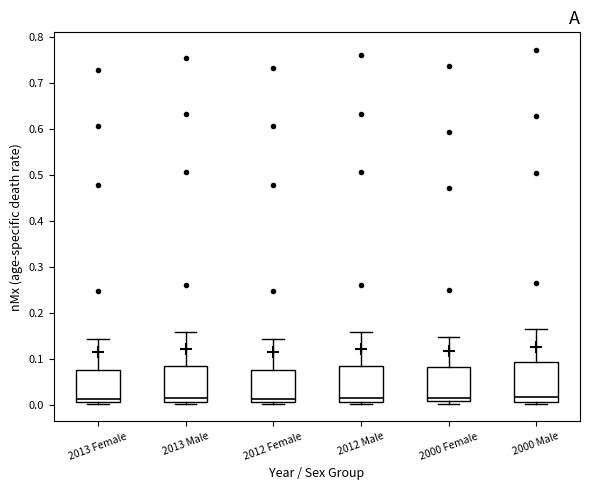

Reading left to right, transcribe this box plot: for each box, give where its median line is, the range the box spans, and where its two whiskers end, as read against the y-axis. The values are not printed on the chart, so give them approximately, as read against the axis.

2013 Female: median 0.01 (just above the box's lower edge), box 0.01 to 0.08, whiskers 0.00 to 0.14
2013 Male: median 0.02, box 0.01 to 0.08, whiskers 0.00 to 0.16
2012 Female: median 0.01 (just above the box's lower edge), box 0.01 to 0.08, whiskers 0.00 to 0.14
2012 Male: median 0.02, box 0.01 to 0.09, whiskers 0.00 to 0.16
2000 Female: median 0.01 (just above the box's lower edge), box 0.01 to 0.08, whiskers 0.00 to 0.15
2000 Male: median 0.02, box 0.01 to 0.09, whiskers 0.00 to 0.16